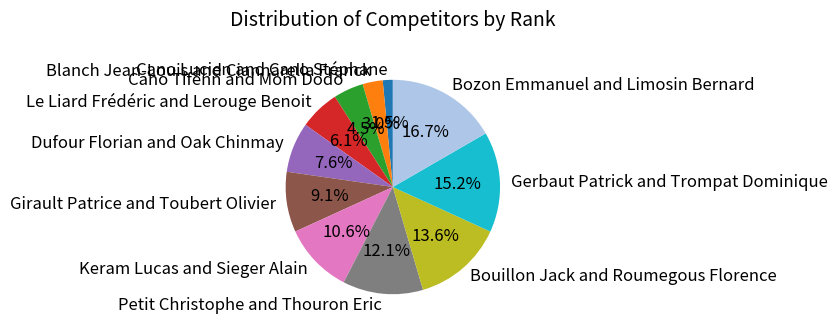

Does any single category account for the majority?

No